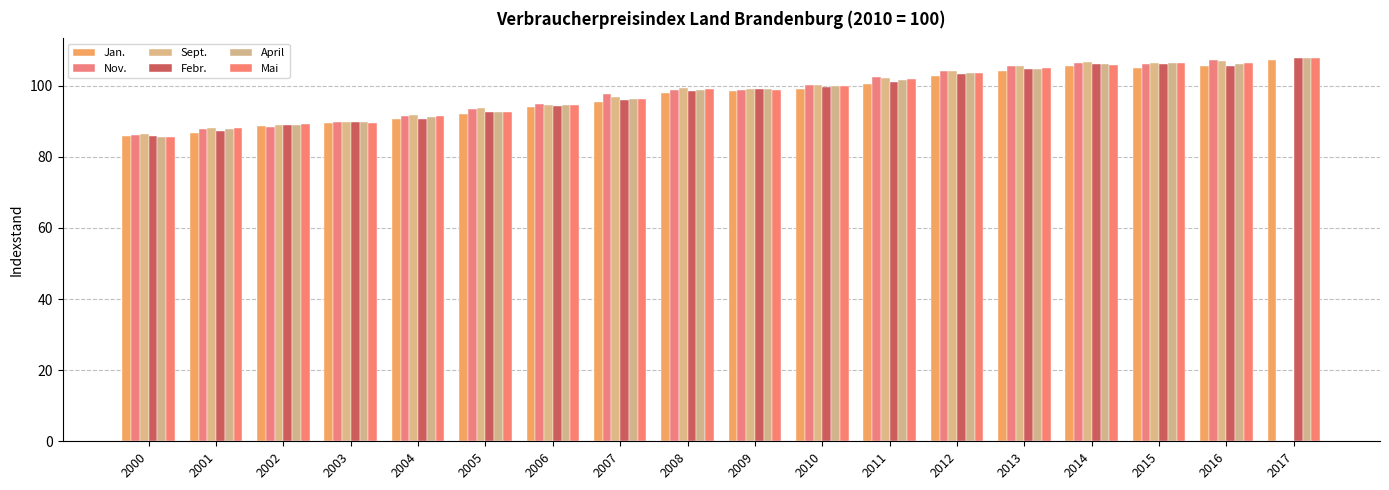

What is the difference between the Sept. values at 2000 and 2011?

15.9